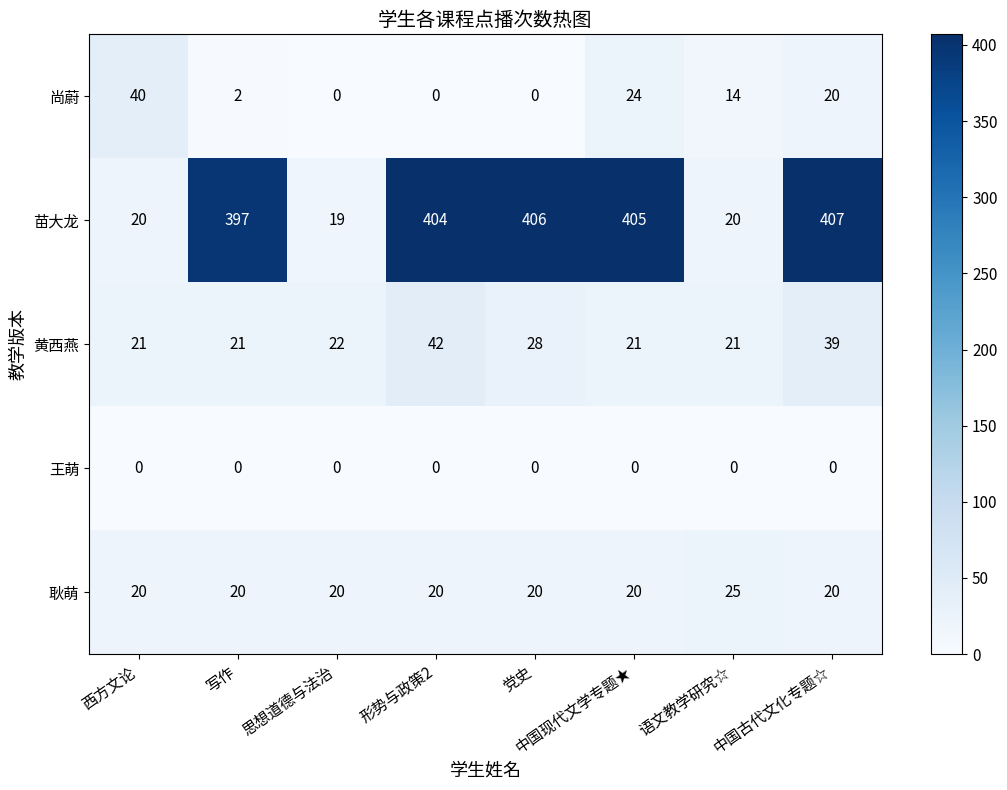

Which series changed the most between 形势与政策2 and 党史?

黄西燕